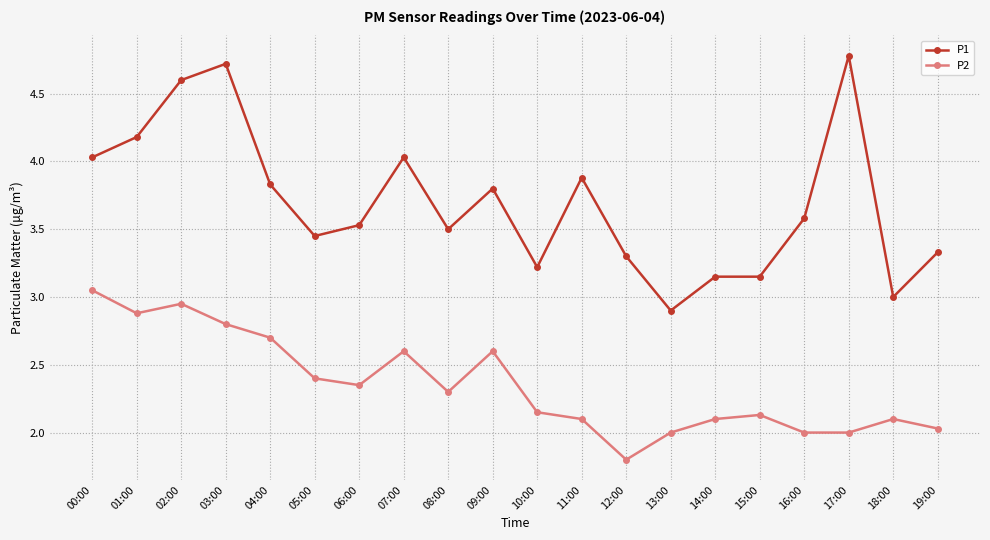

Which category has the lowest value in the P1 series?

13:00